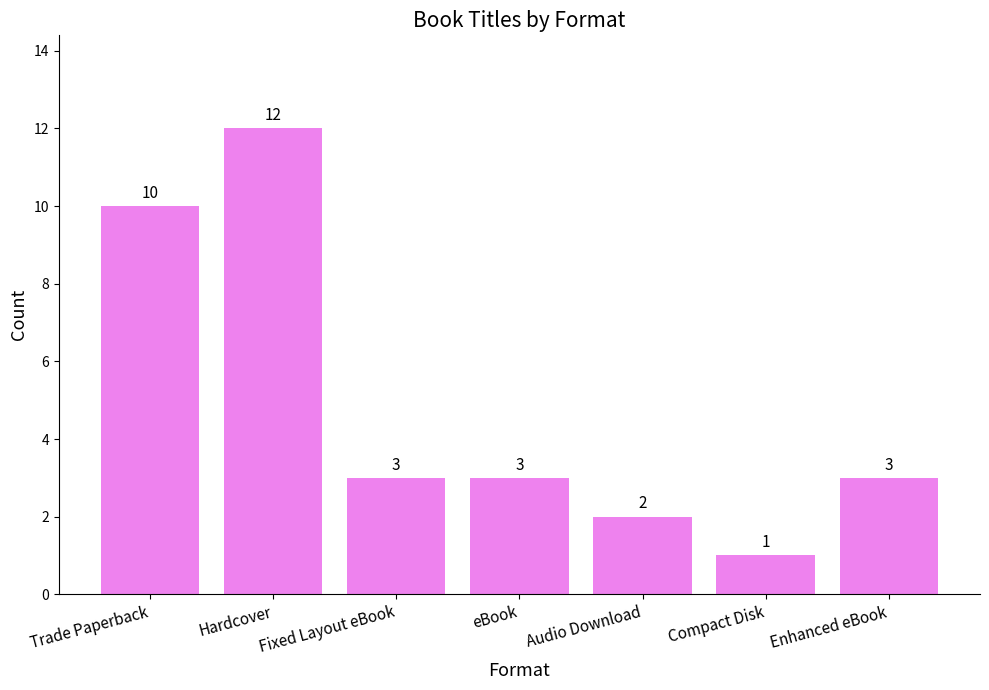

What is the change in value from Audio Download to Compact Disk?

-1